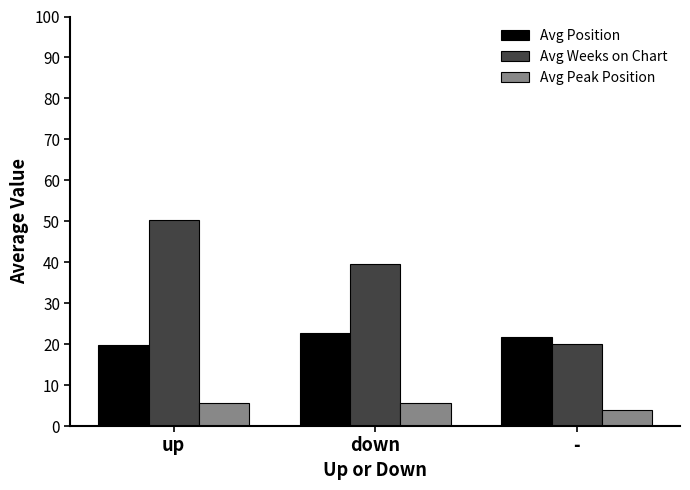

Which series has the largest total across all categories?

Avg Weeks on Chart